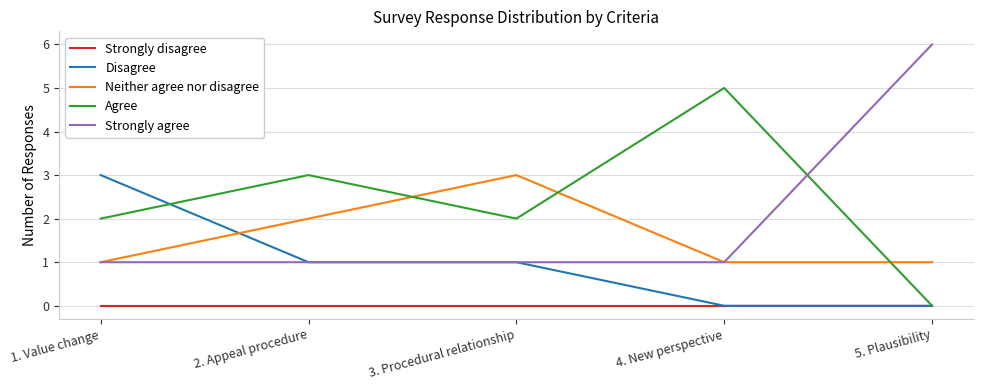

Reading left to right, extract all data points from this chart.

Strongly disagree: 0	0	0	0	0
Disagree: 3	1	1	0	0
Neither agree nor disagree: 1	2	3	1	1
Agree: 2	3	2	5	0
Strongly agree: 1	1	1	1	6